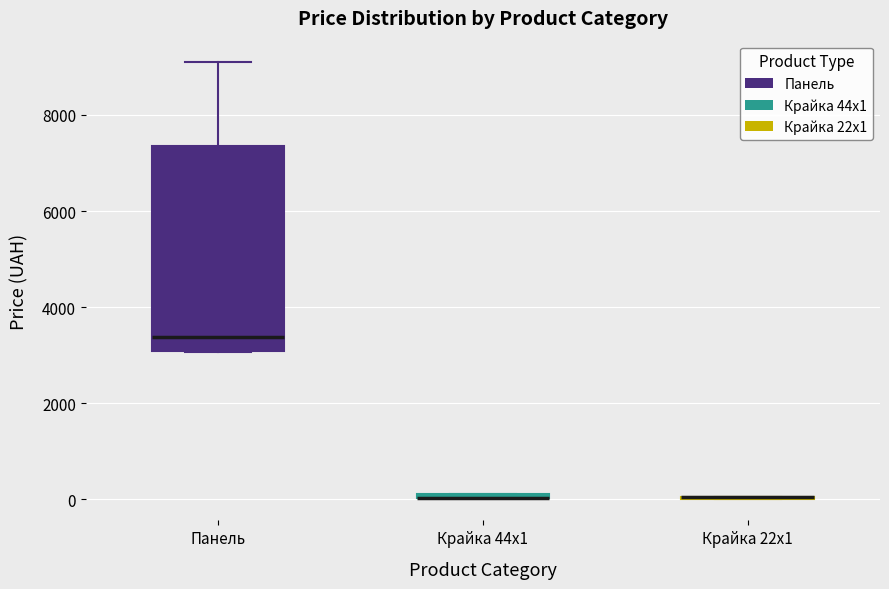

Comparing the boxes themselves (not the whiskers), which one is the tallest?

Панель